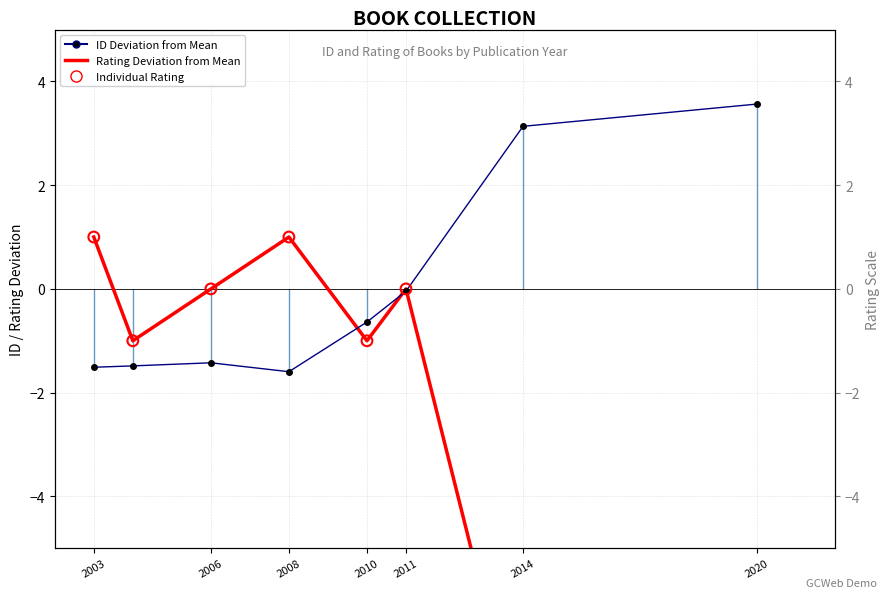

What is the total value across all series at 2010?

-1.6